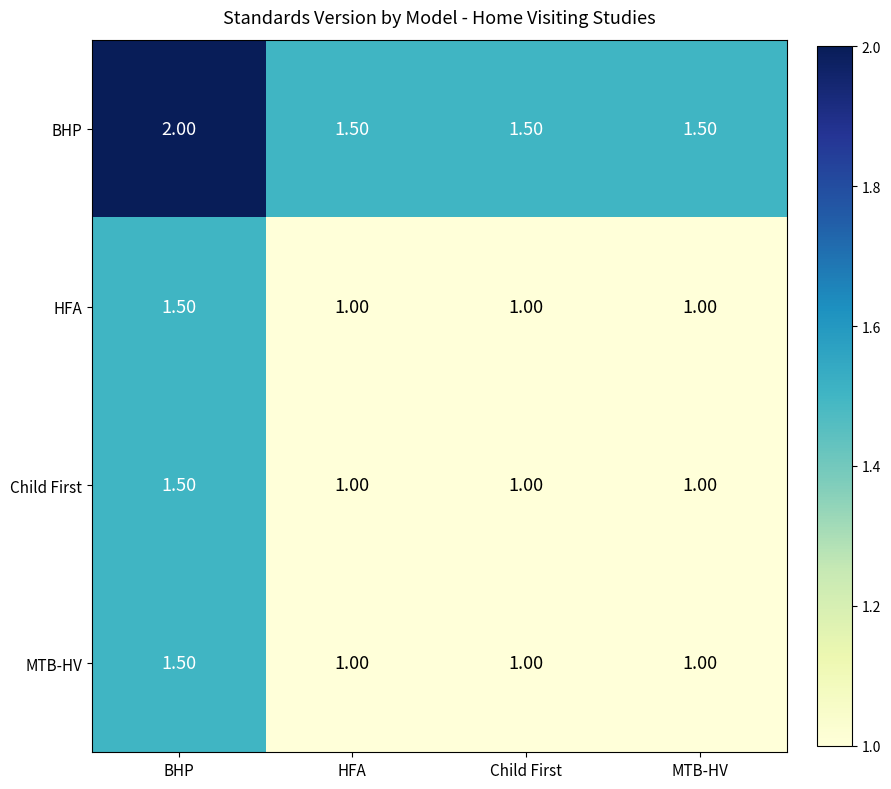

What is the spread (max minus min) of values at BHP?

0.5